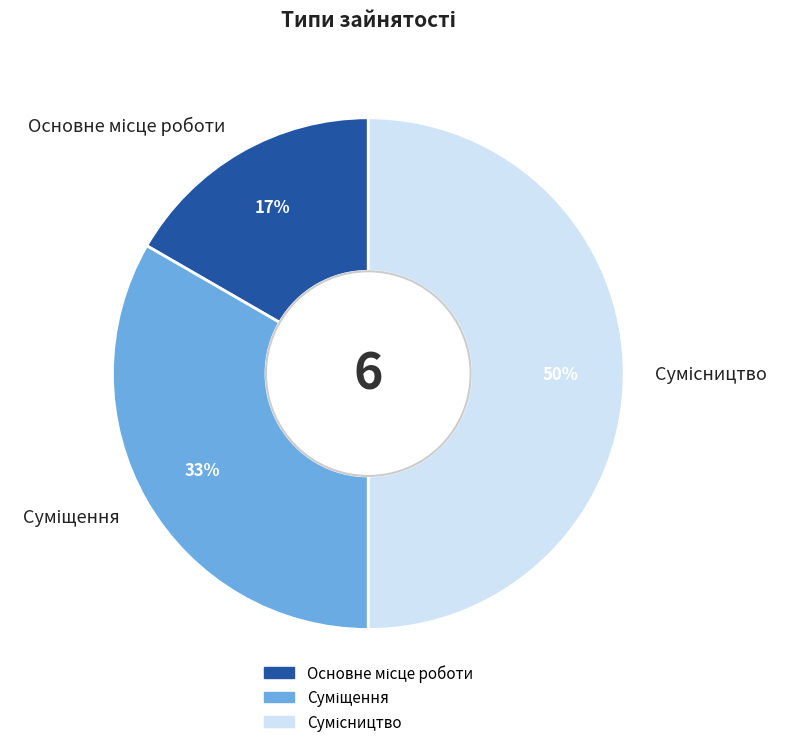

To the nearest percent, what is the difference between the largest and smallest slice percentages?

33%